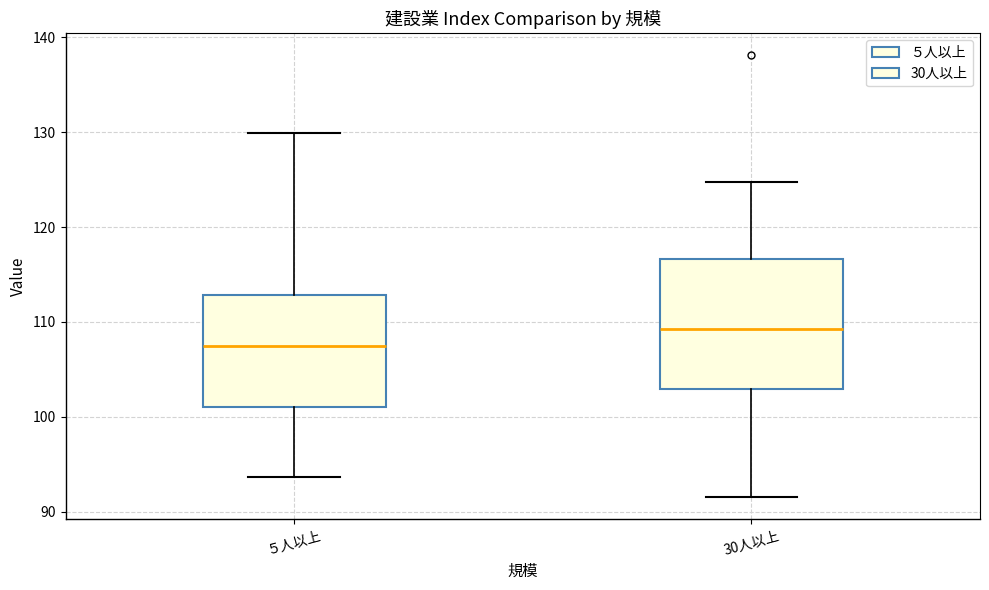

Which box is the tallest, from its lower edge to its upper edge?

30人以上